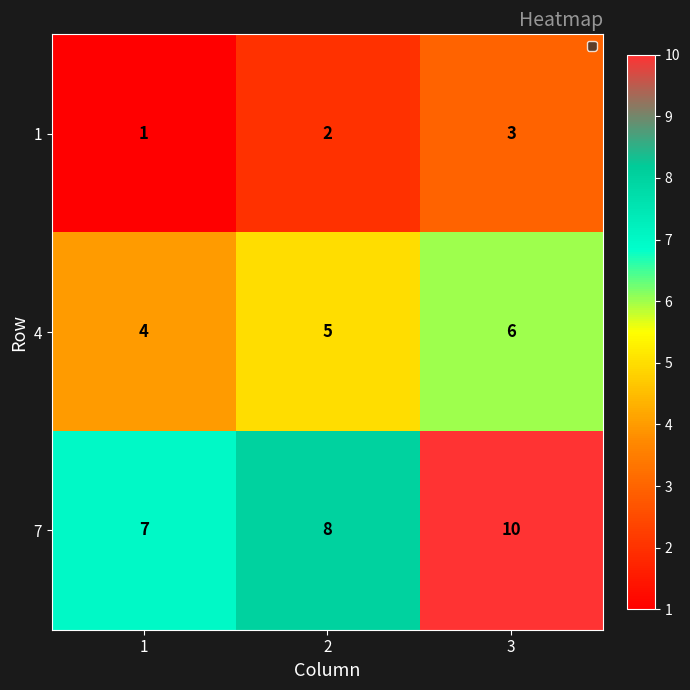

What is the difference between the highest and lowest values at 3?

7